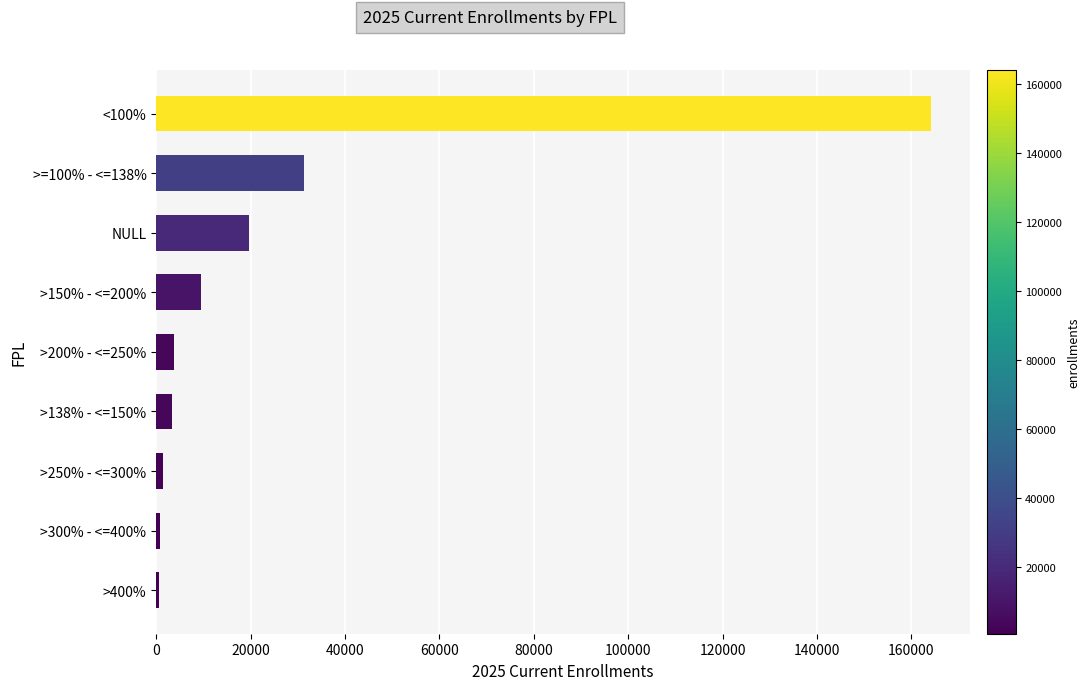

What is the ratio of the value at <100% to the value at NULL?

8.3